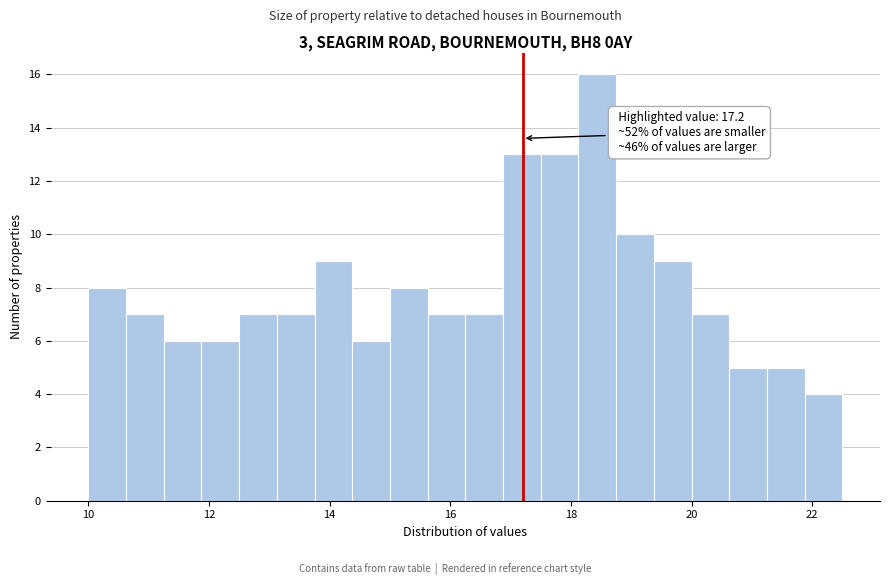

Read against the x-axis, roughly where is the centre of the tallest bar?

18.4